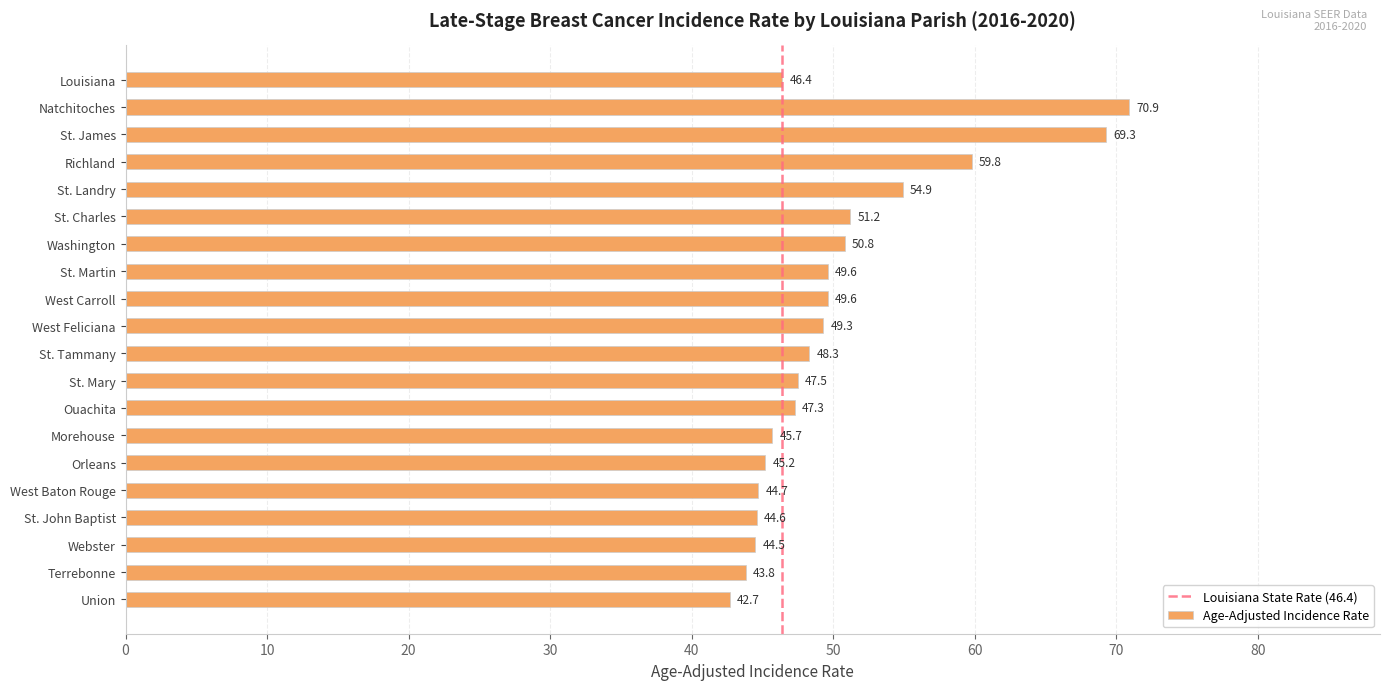

Approximately how many times larger is the value at Terrebonne compared to St. Charles?

0.9